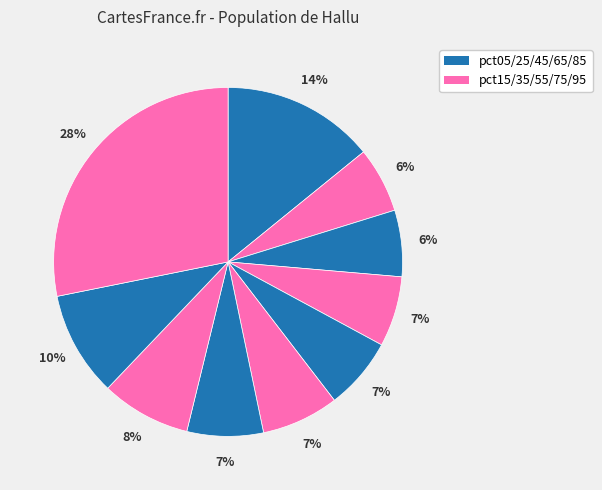

How many slices are in this pie chart?

10